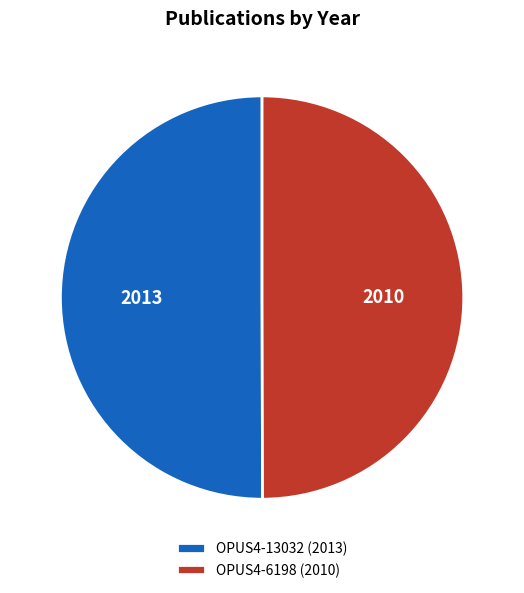

What is the ratio of the value at OPUS4-13032 (2013) to the value at OPUS4-6198 (2010)?

1.0